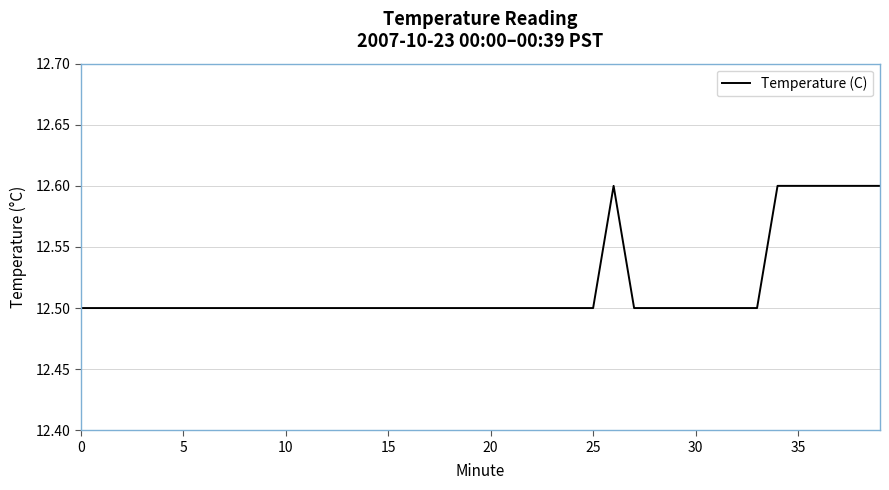

What is the average value?

12.5